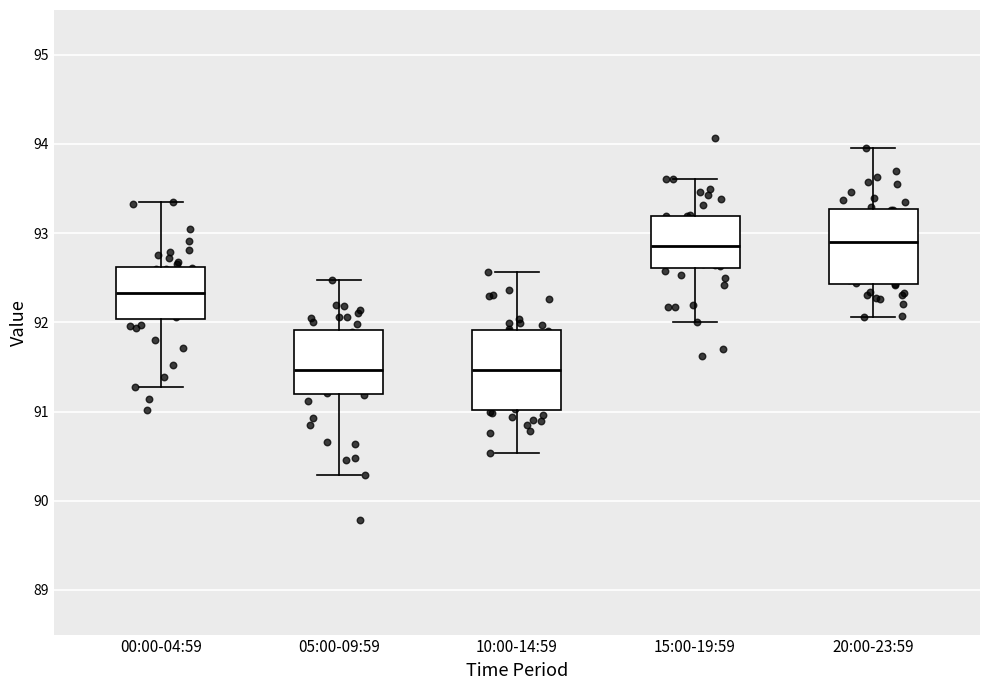

Reading left to right, read every box against the y-axis: the position of its median line, the range the box covers, and the ends of its whiskers. The values are not printed on the chart, so give them approximately, as read against the axis.

00:00-04:59: median 92.3, box 92.0 to 92.6, whiskers 91.3 to 93.3
05:00-09:59: median 91.5, box 91.2 to 91.9, whiskers 90.3 to 92.5
10:00-14:59: median 91.5, box 91.0 to 91.9, whiskers 90.5 to 92.6
15:00-19:59: median 92.9, box 92.6 to 93.2, whiskers 92.0 to 93.6
20:00-23:59: median 92.9, box 92.4 to 93.3, whiskers 92.1 to 93.9